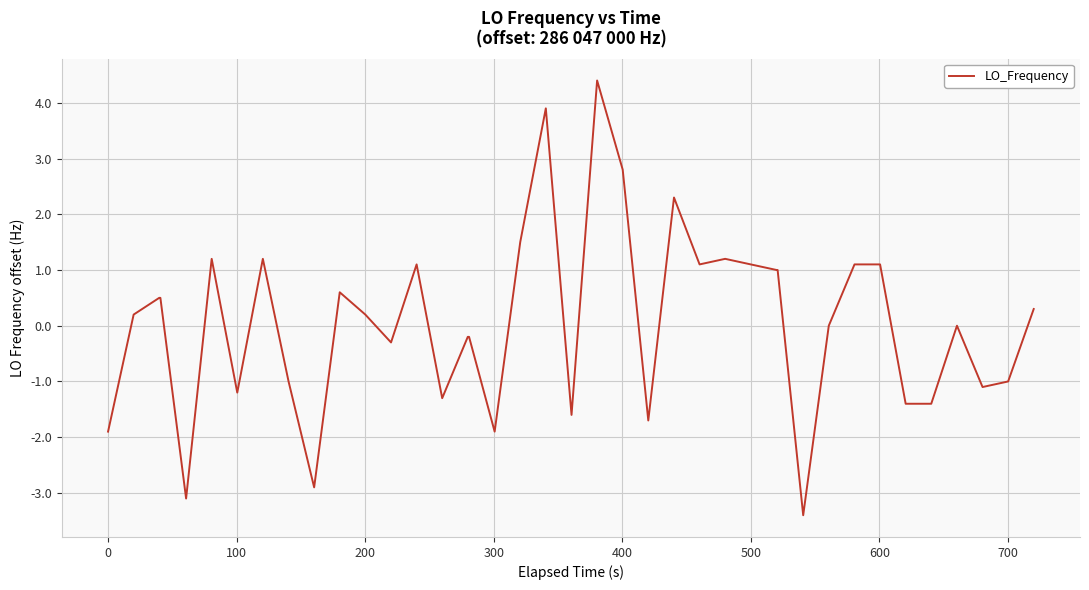

True or false: there are more than 2 points higher than both neighbors.

True